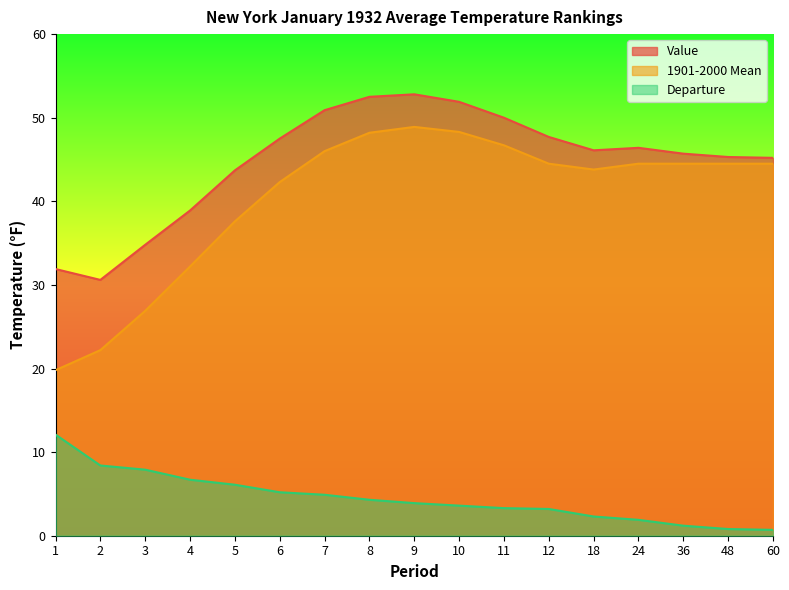

What is the smallest value displayed?

0.7